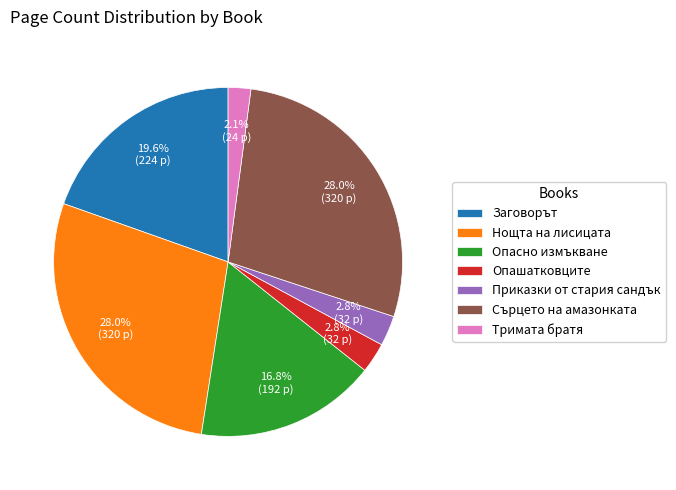

Which slice is the smallest?

Тримата братя